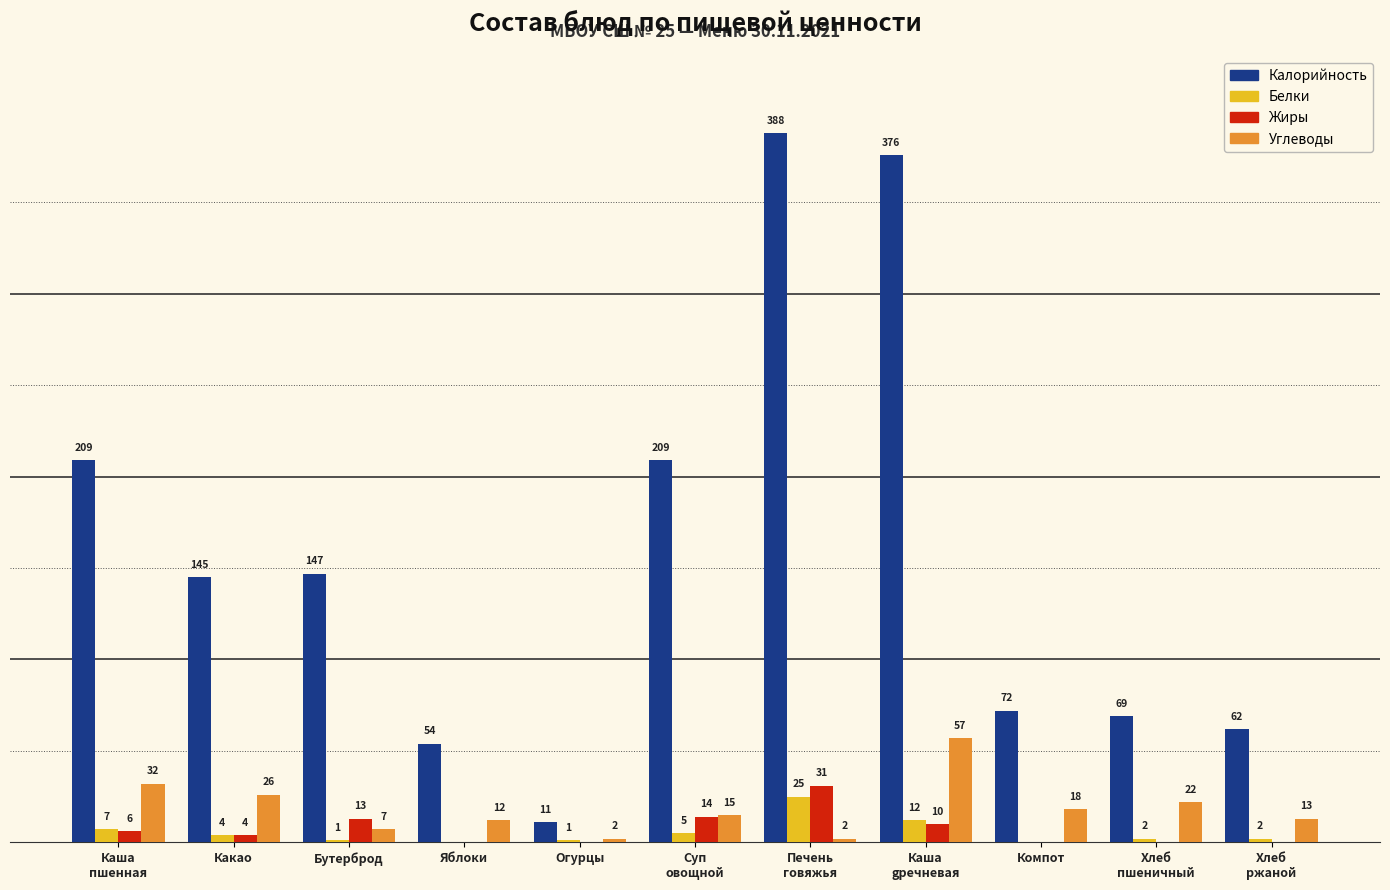

What are all the series names shown in the legend?

Калорийность, Белки, Жиры, Углеводы